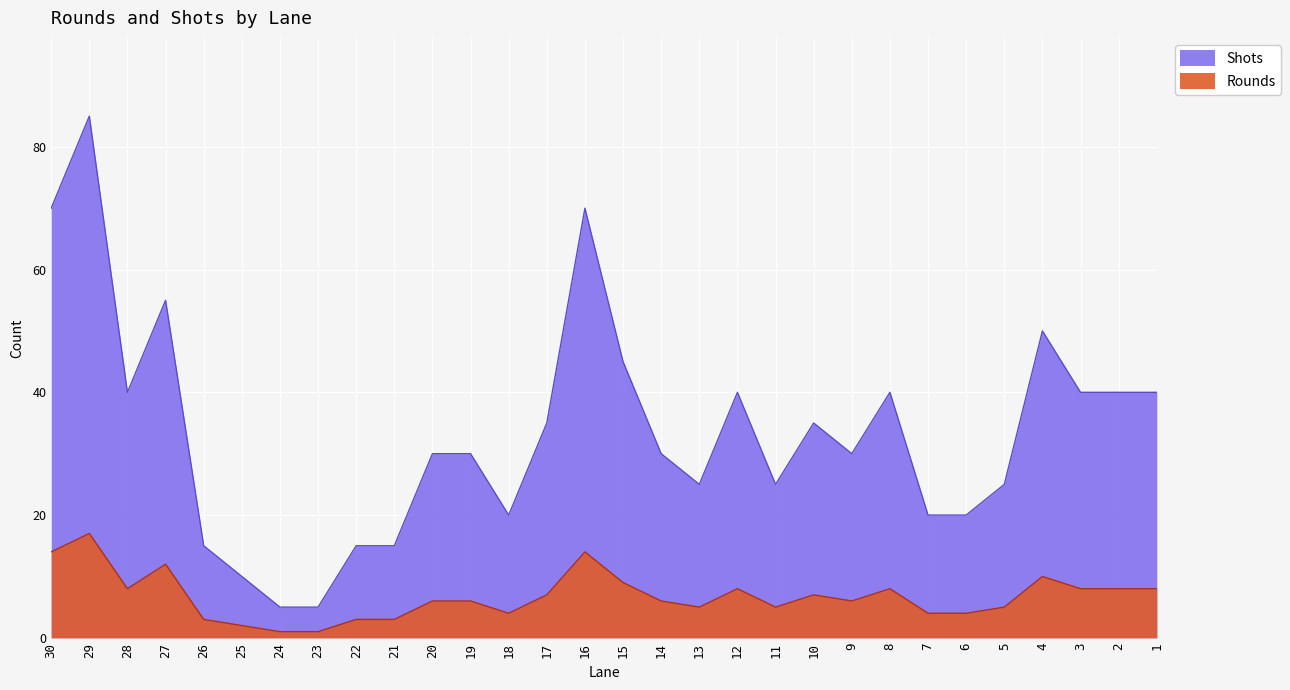

Which has a higher value, 27 or 19?

27